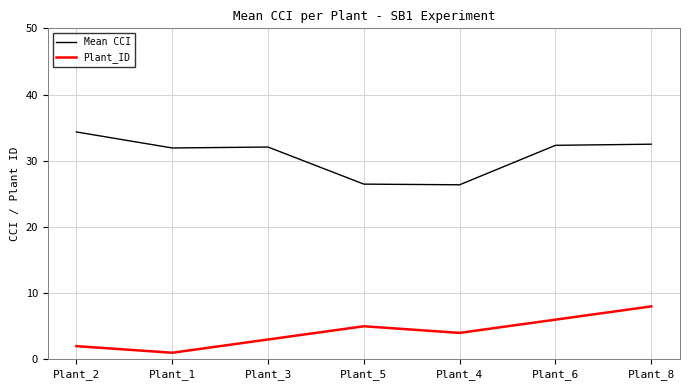

True or false: Plant_ID and Mean CCI cross at least once.

False